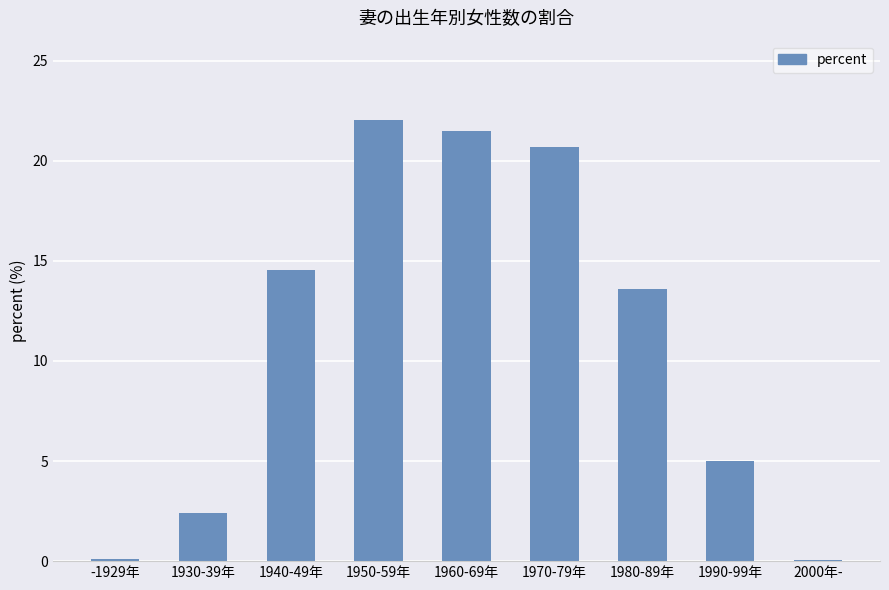

Reading left to right, list all the values displayed in this chart.

0.1	2.4	14.6	22.0	21.5	20.7	13.6	5.0	0.1